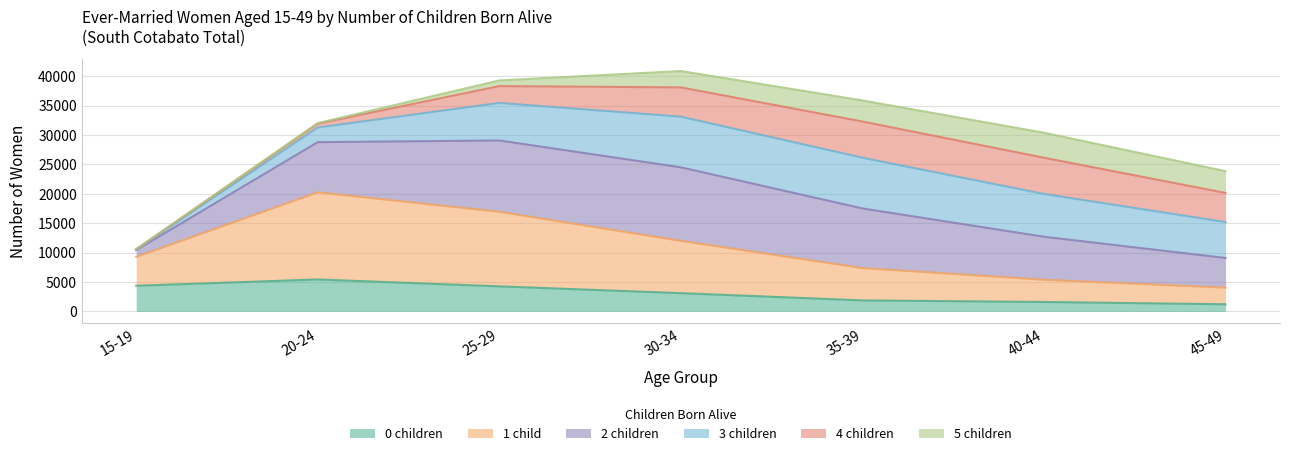

Which series has the widest spread of values?

2 children